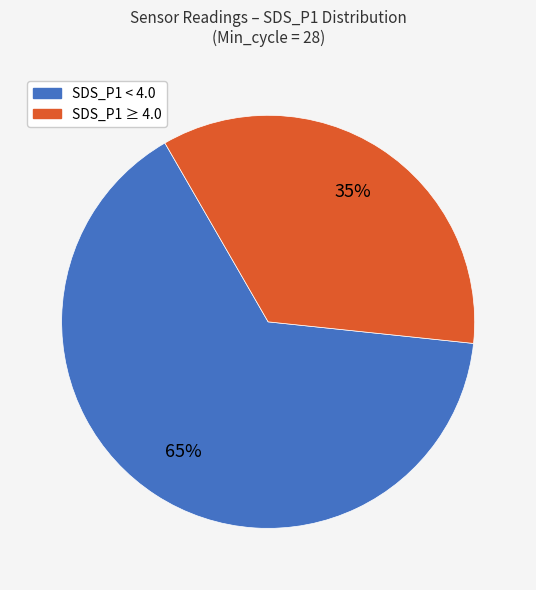

Does any single category account for the majority?

Yes